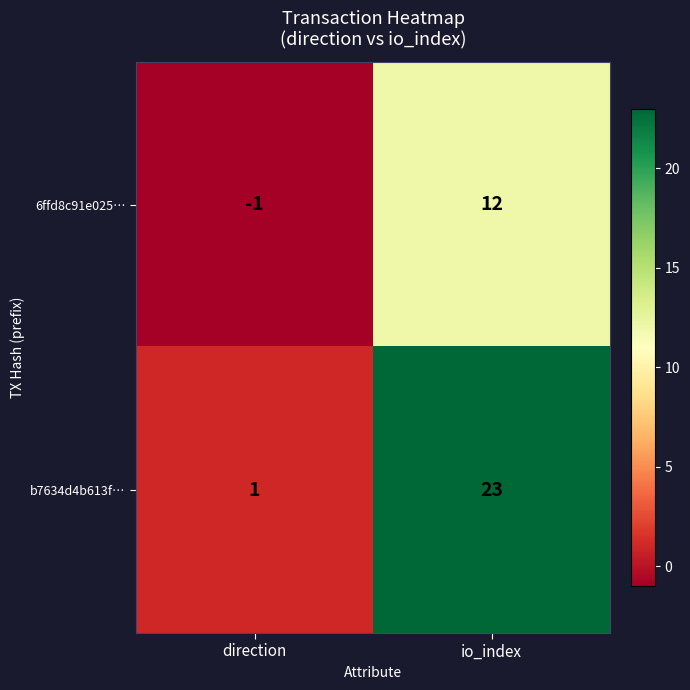

At direction, list the series in order from largest to smallest.

b7634d4b613f…, 6ffd8c91e025…